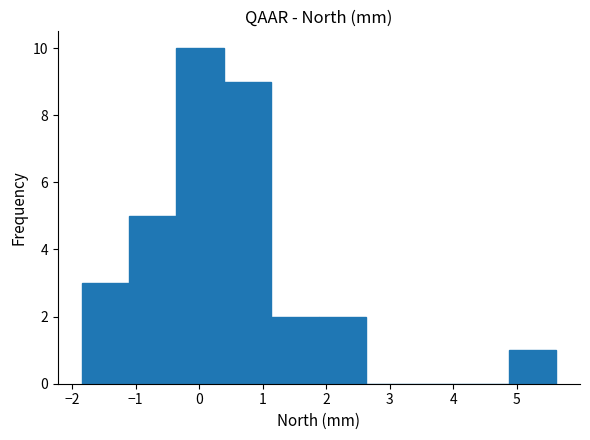

How tall is the bar that spans 1.9 to 2.6 on the x-axis? Neither the bar edges nor the heights are printed on the chart, so give them approximately, as read against the axes.

2